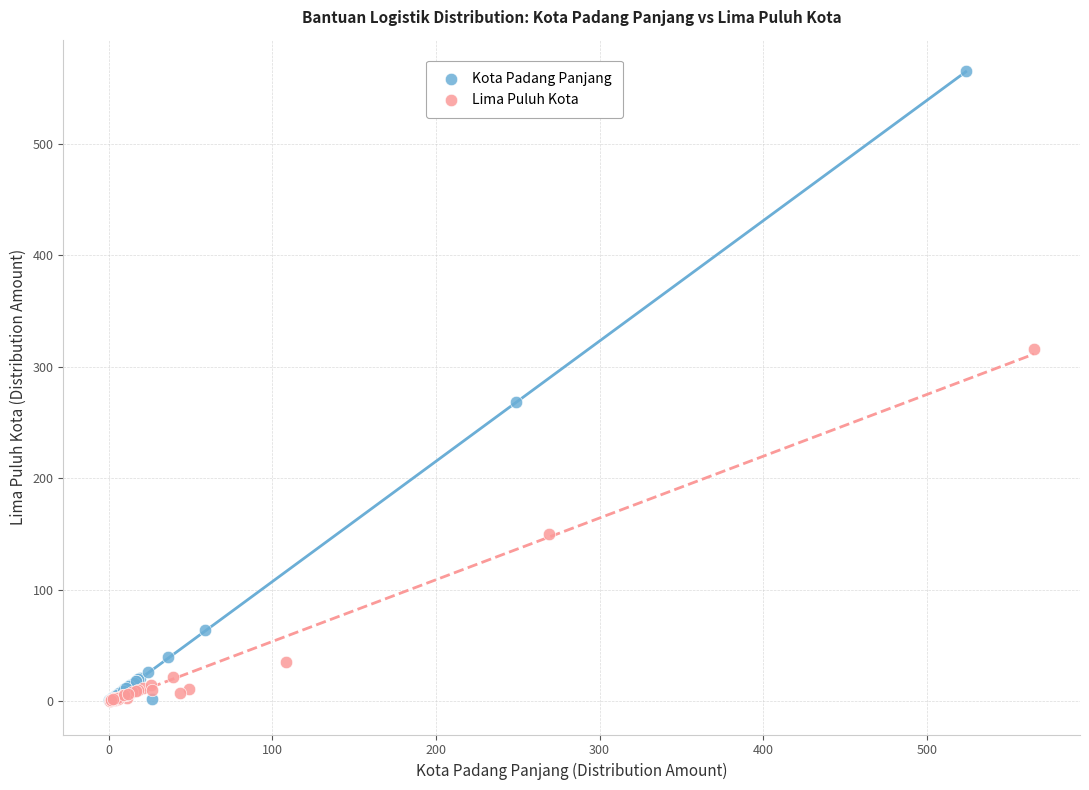

Which series has the largest Y range (max minus min)?

Kota Padang Panjang